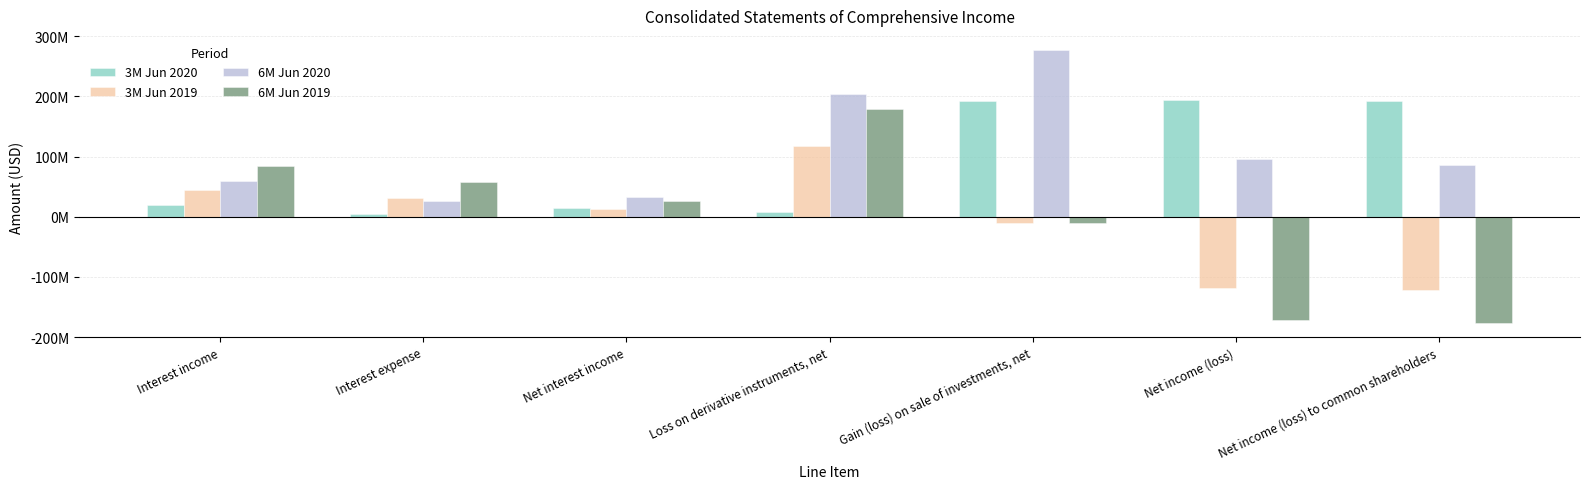

The 6M Jun 2020 series shows 204130000 at Loss on derivative instruments, net. True or false?

True